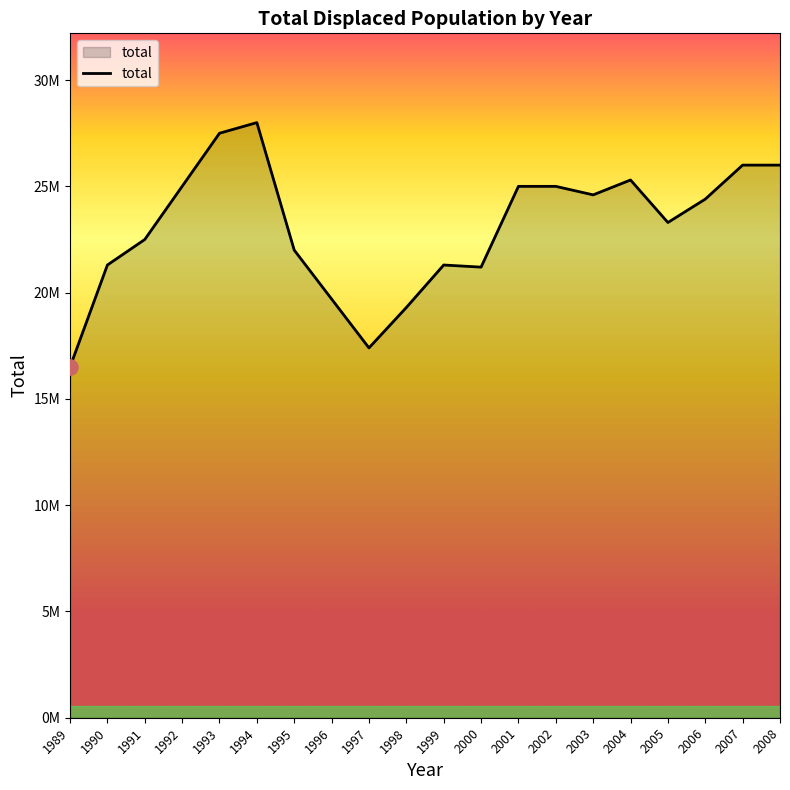

What is the ratio of the value at 1993 to the value at 2005?

1.2